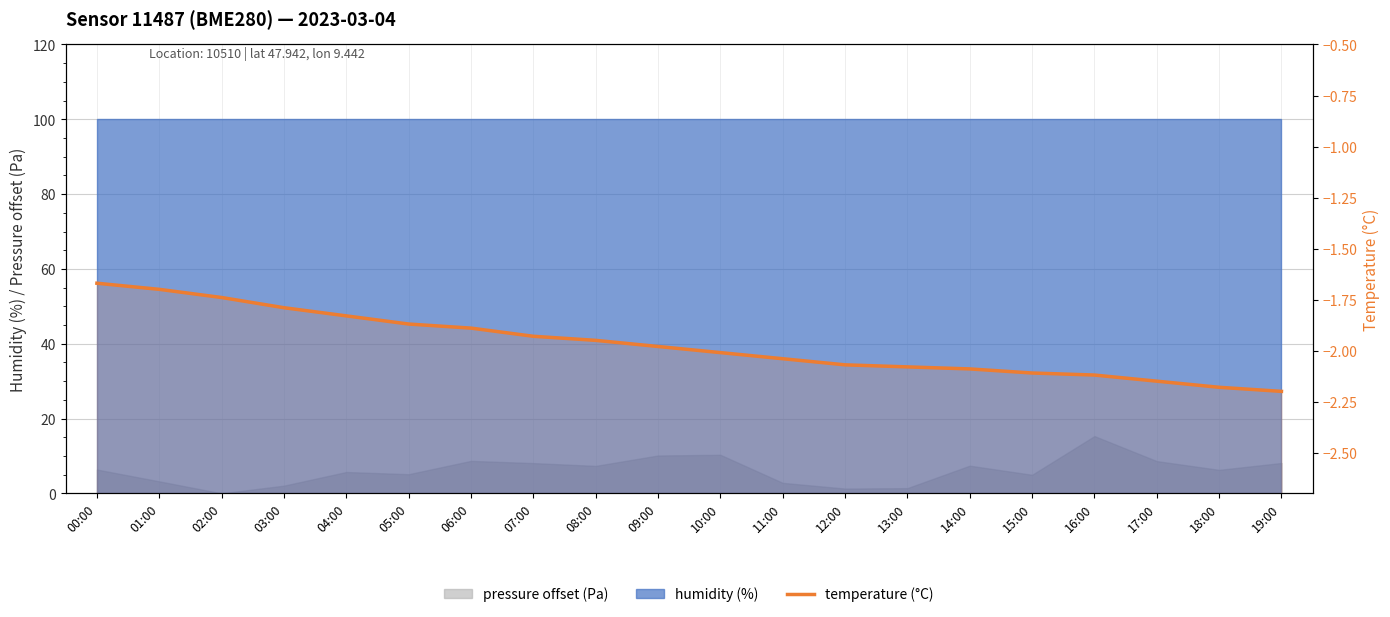

How many data points does each series have?

20